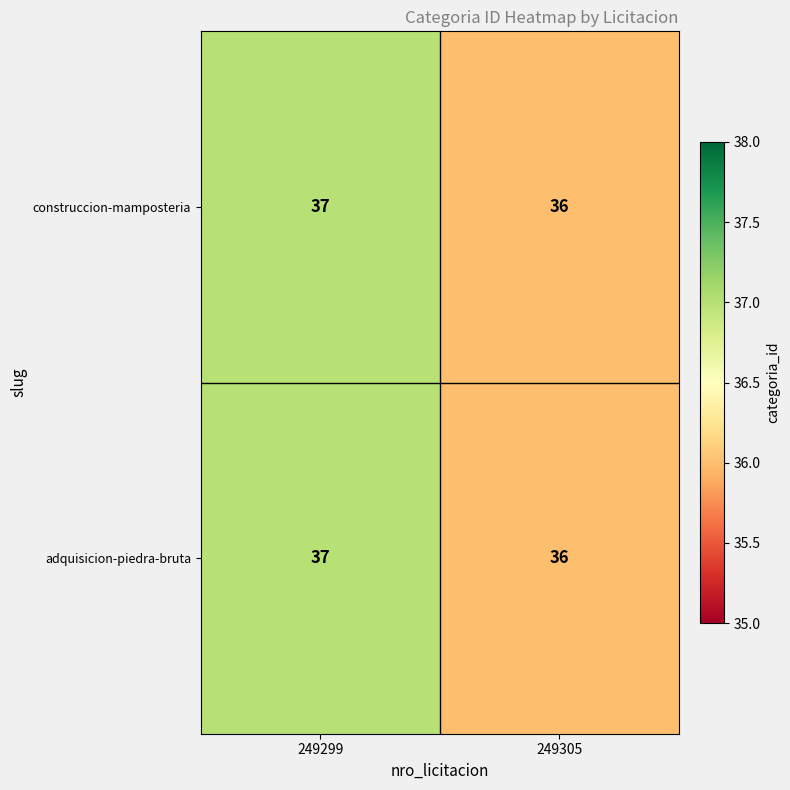

What is the total value across all series at 249299?

74